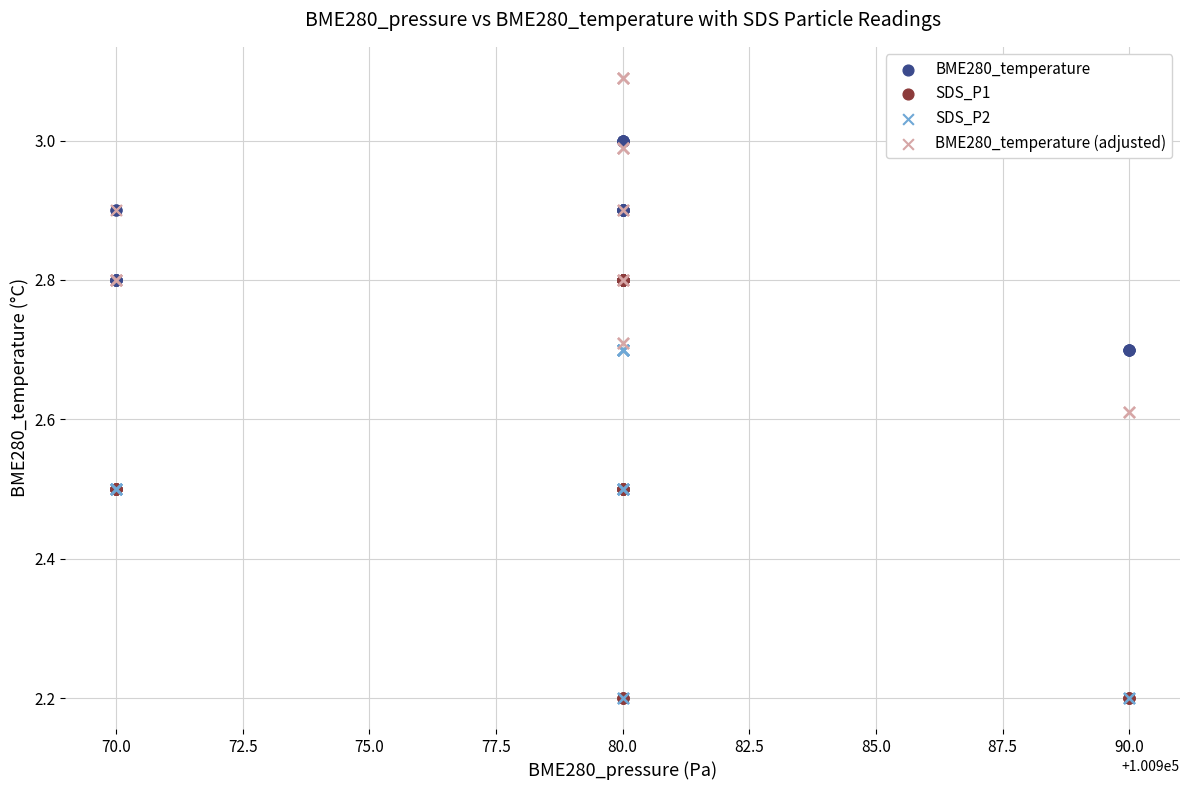

Which series has the widest spread of Y values?

SDS_P1